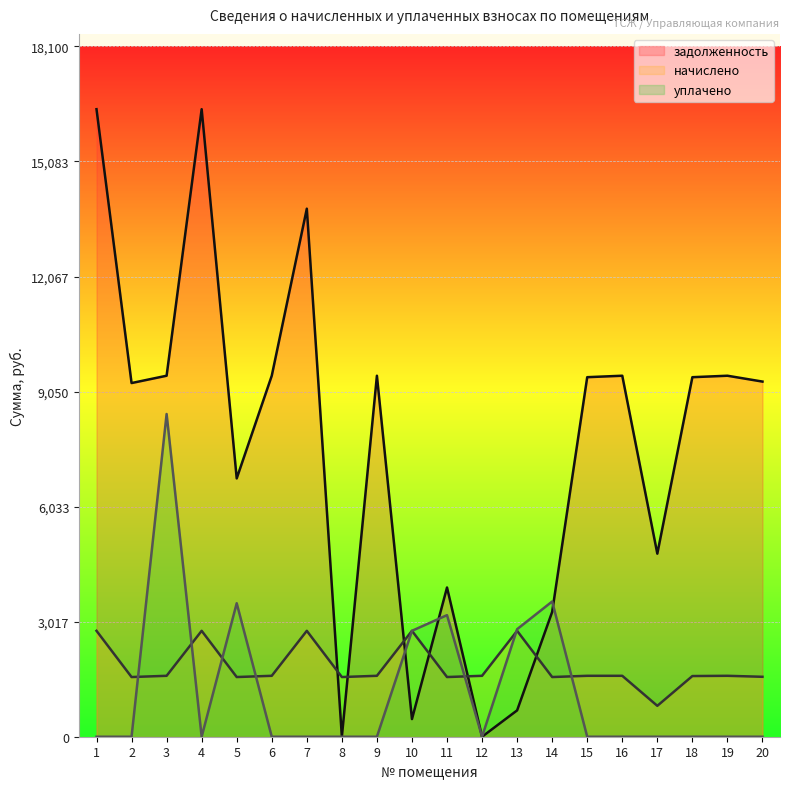

What is the difference between the highest and lowest values at 3?

7868.3